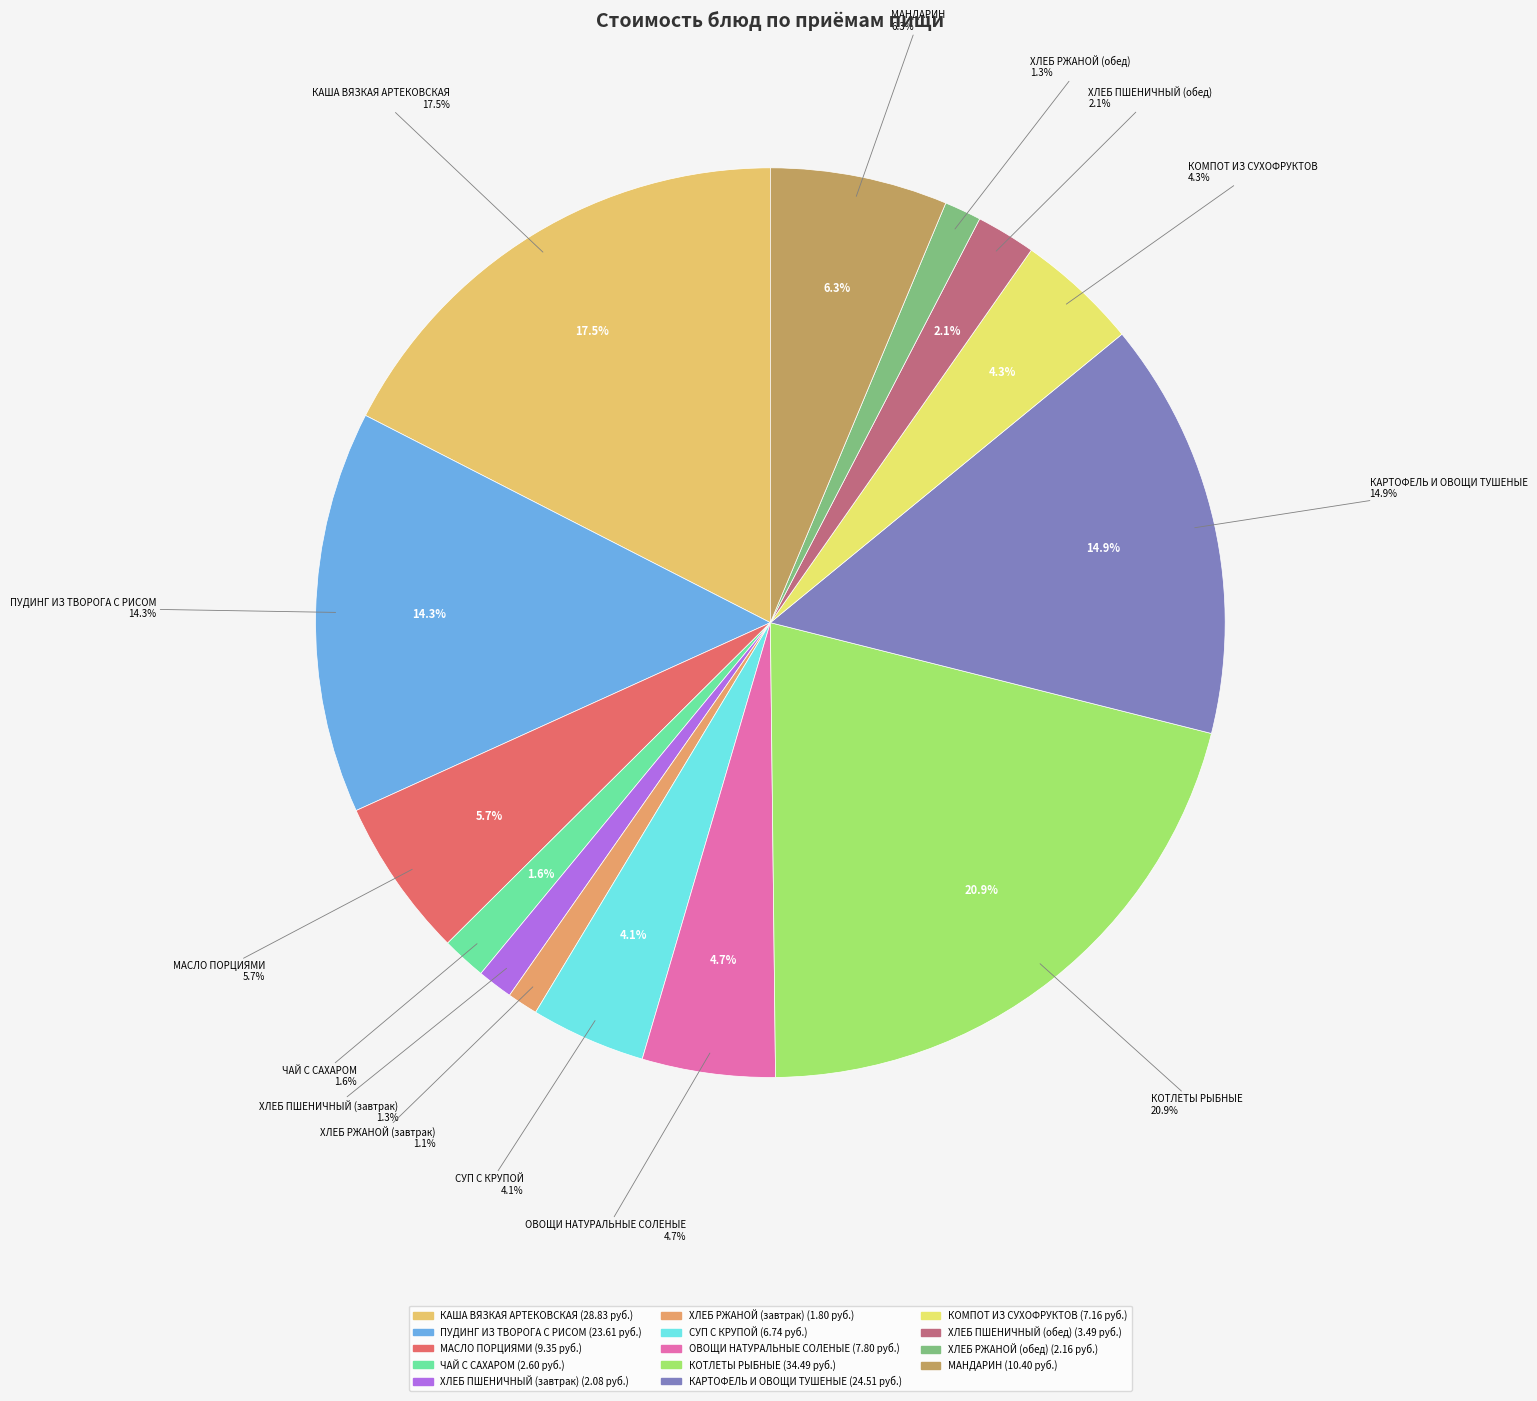

Count the number of slices in the pie.

14